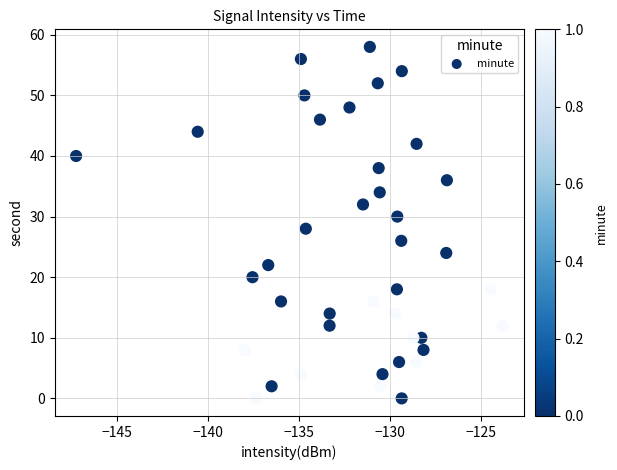

What is the range of Y values (max minus min)?

58